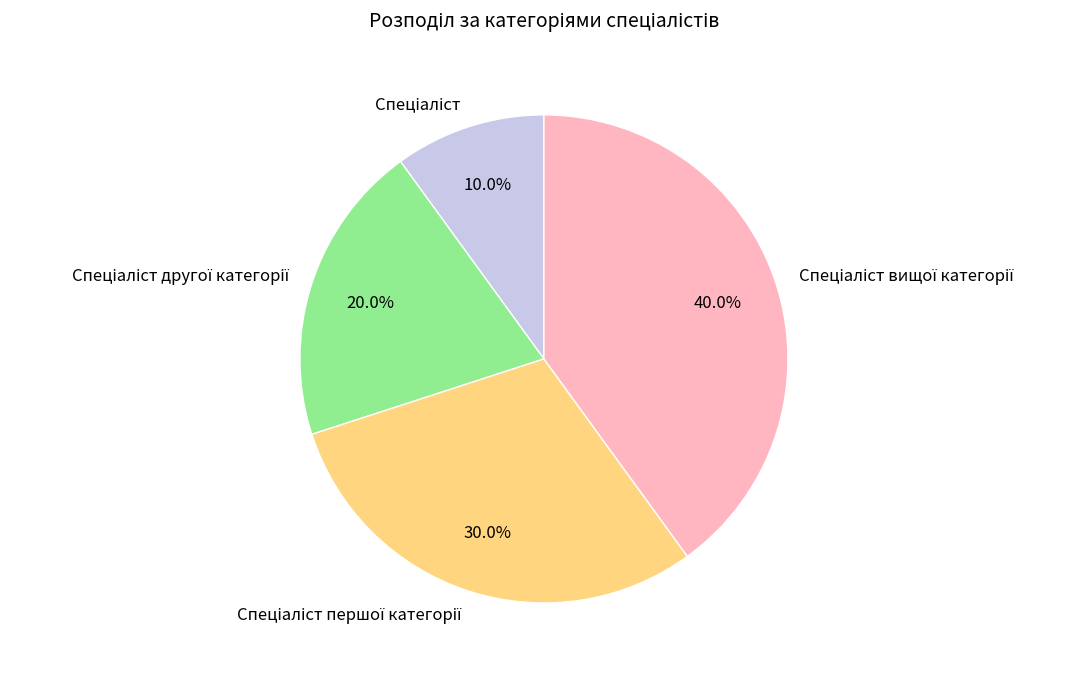

To the nearest percent, what is the difference between the largest and smallest slice percentages?

30%